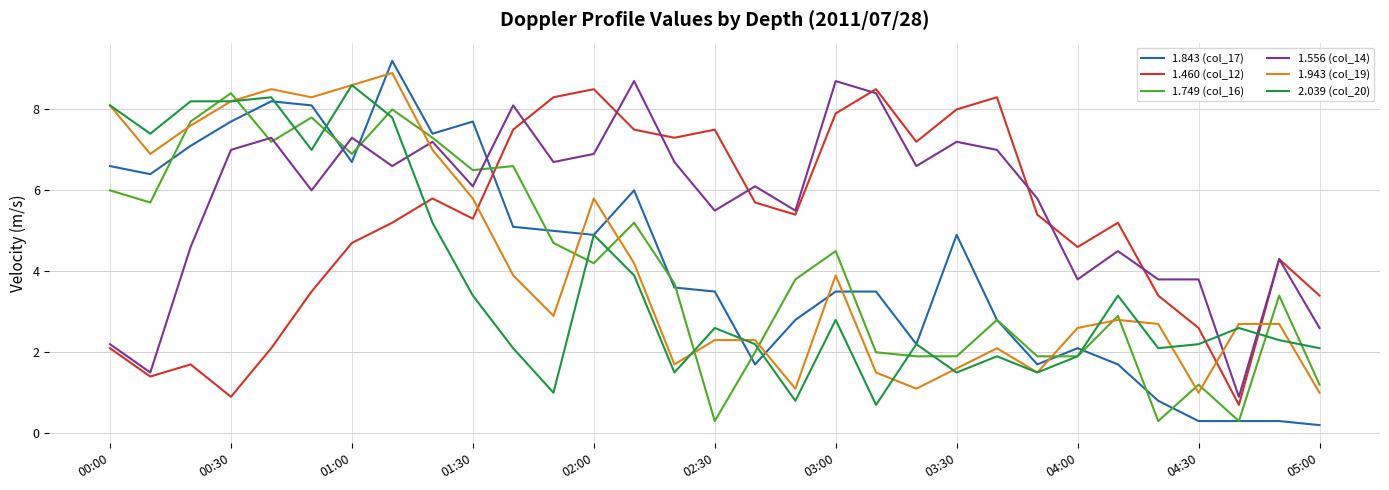

Which series ends up on top after the final intersection of 1.460 (col_12) and 1.943 (col_19)?

1.460 (col_12)